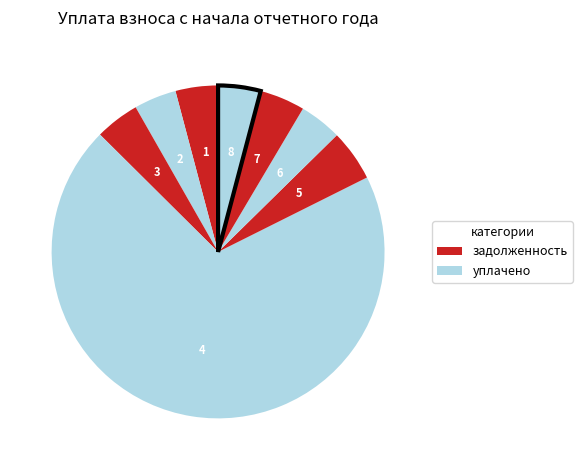

Rank the categories by value from lowest to highest.

1, 2, 6, 8, 3, 7, 5, 4